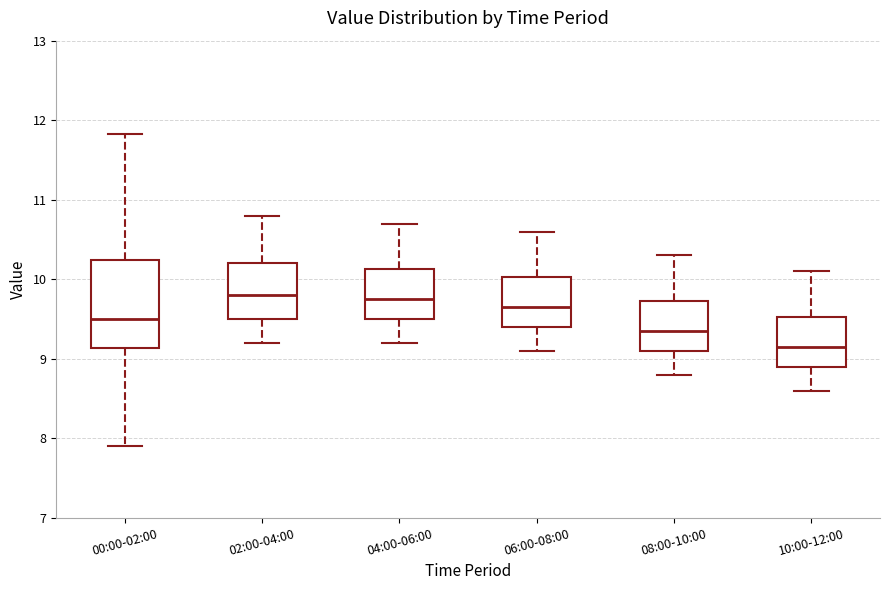

Reading left to right, read every box against the y-axis: the position of its median line, the range the box covers, and the ends of its whiskers. The values are not printed on the chart, so give them approximately, as read against the axis.

00:00-02:00: median 9.5, box 9.1 to 10.2, whiskers 7.9 to 11.8
02:00-04:00: median 9.8, box 9.5 to 10.2, whiskers 9.2 to 10.8
04:00-06:00: median 9.8, box 9.5 to 10.1, whiskers 9.2 to 10.7
06:00-08:00: median 9.7, box 9.4 to 10.0, whiskers 9.1 to 10.6
08:00-10:00: median 9.4, box 9.1 to 9.7, whiskers 8.8 to 10.3
10:00-12:00: median 9.2, box 8.9 to 9.5, whiskers 8.6 to 10.1